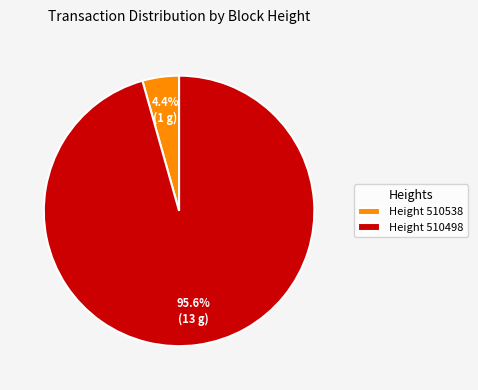

Rank the categories by value from highest to lowest.

Height 510498, Height 510538